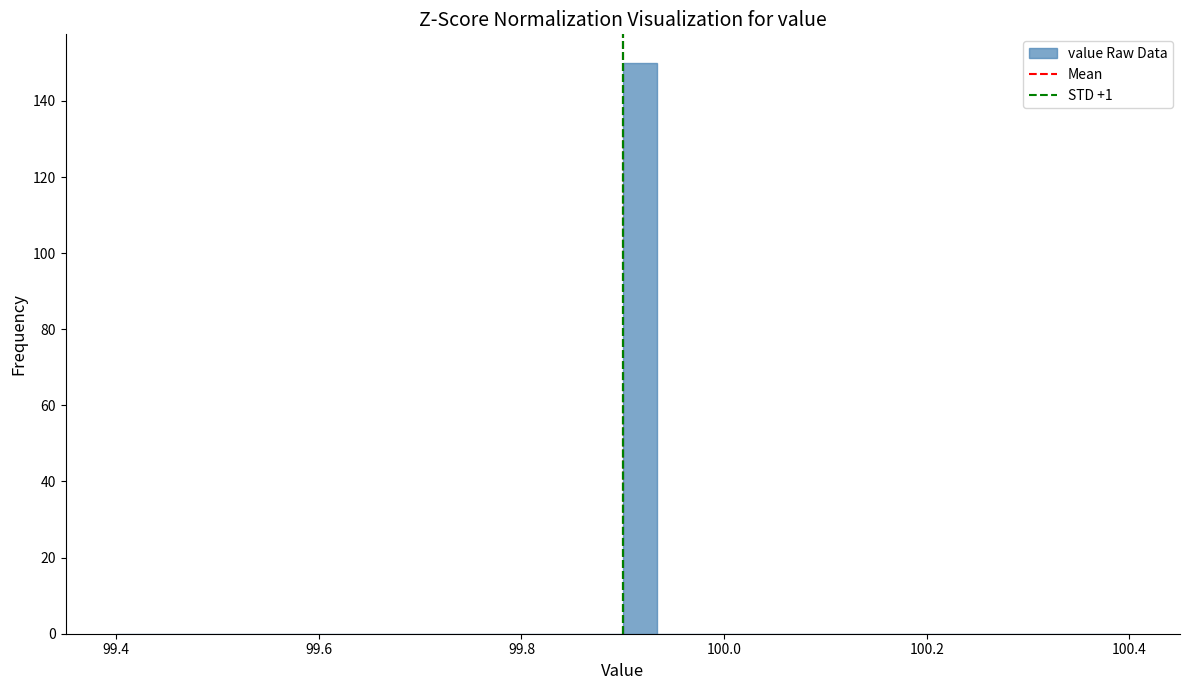

Around what value on the x-axis is the tallest bar? Give the approximate position of its centre, as read against the axis.

99.92